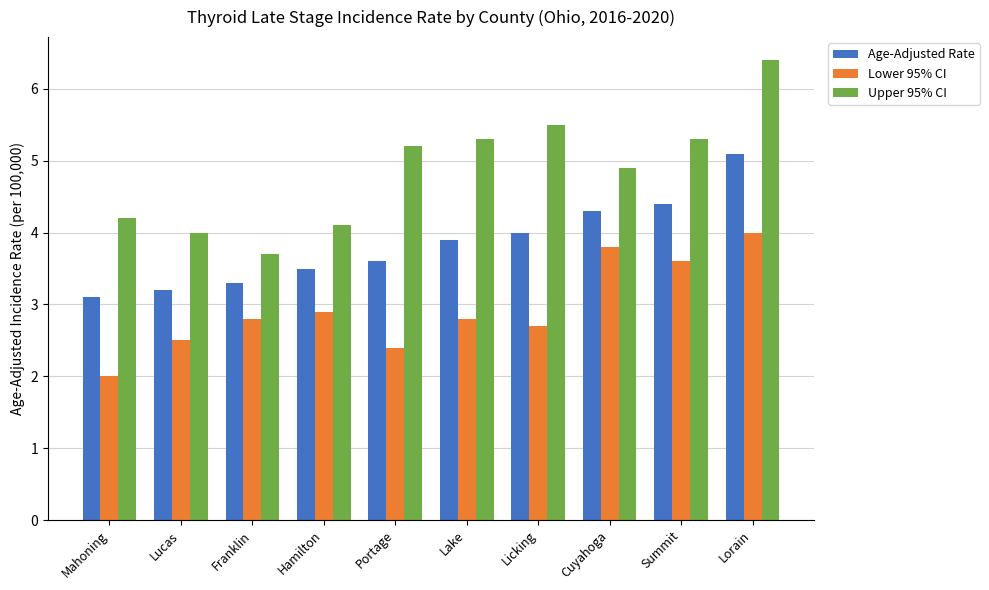

What is the approximate value of Age-Adjusted Rate at Lucas?

3.2